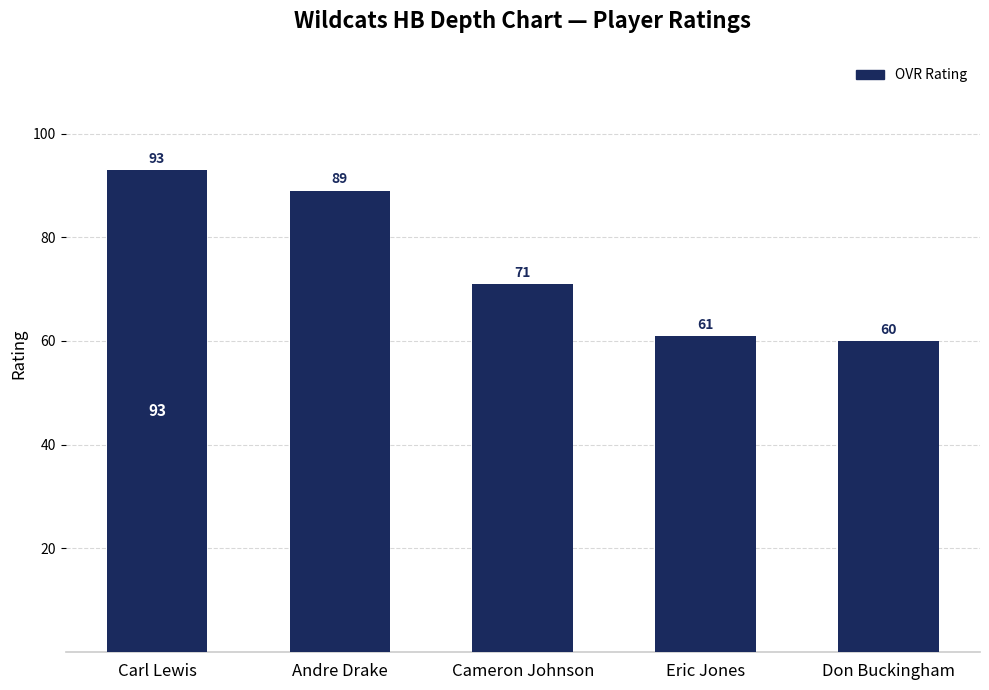

Are the bars horizontal?

No